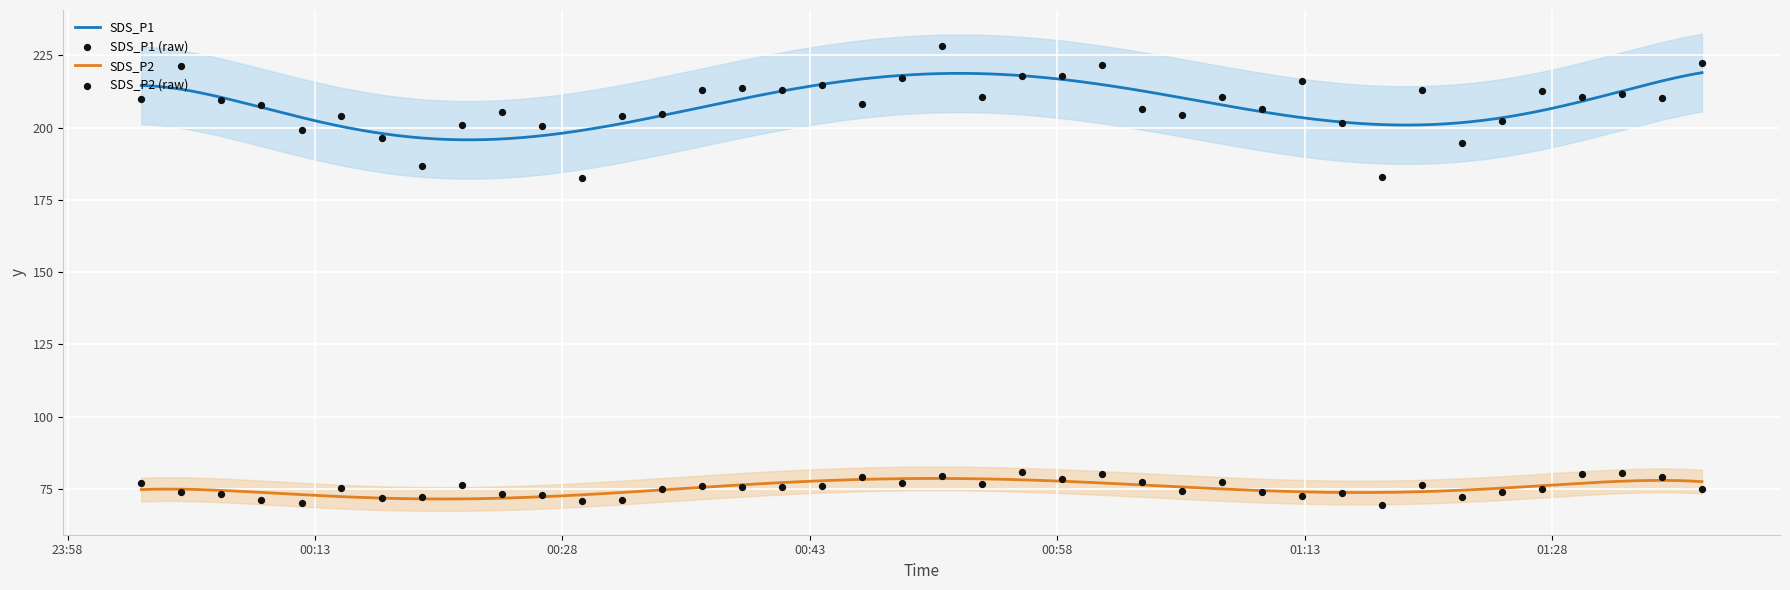

What are all the series names shown in the legend?

SDS_P1, SDS_P2